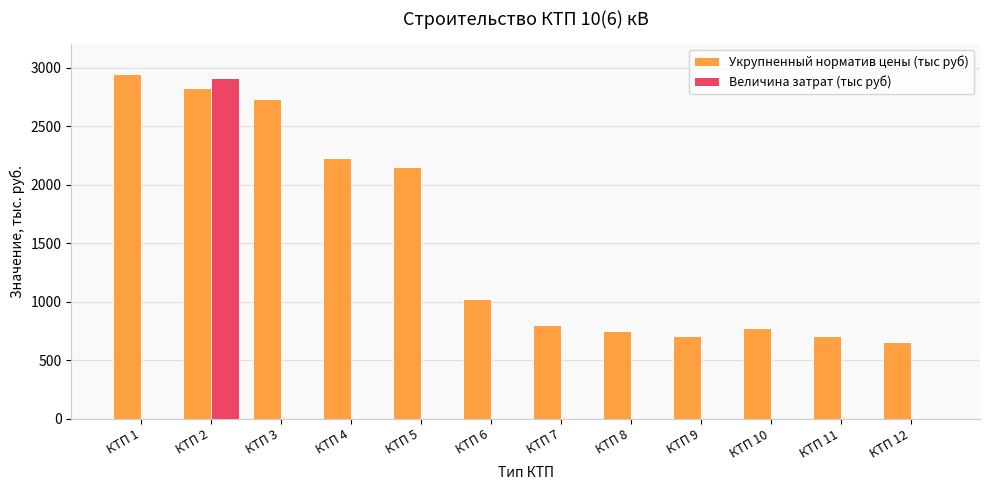

Does the chart contain stacked bars?

No